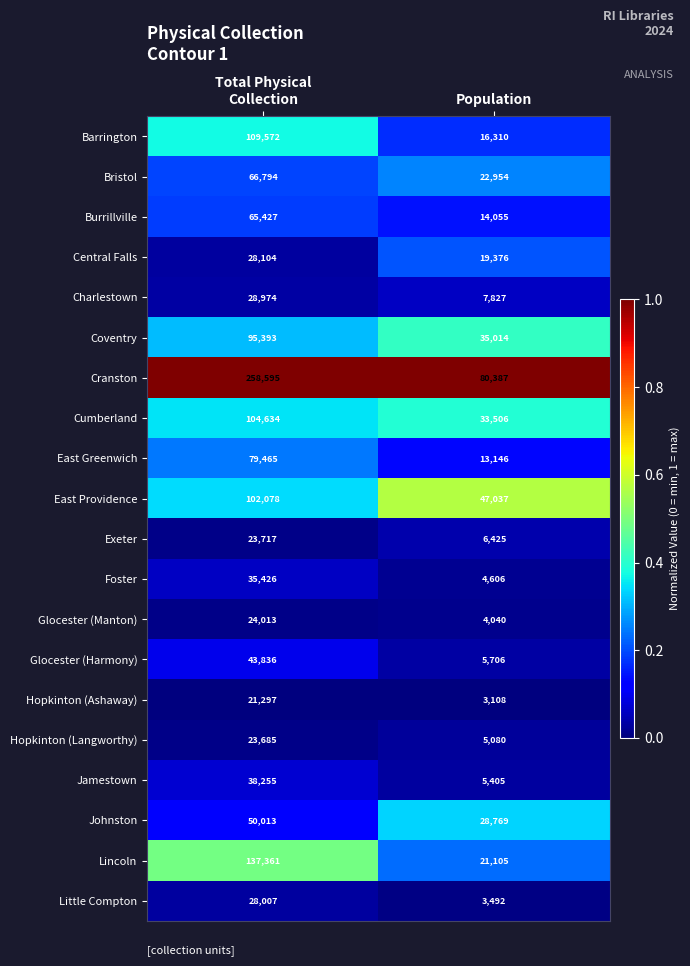

Is the value of Burrillville at Population greater than the value of Coventry at Population?

No